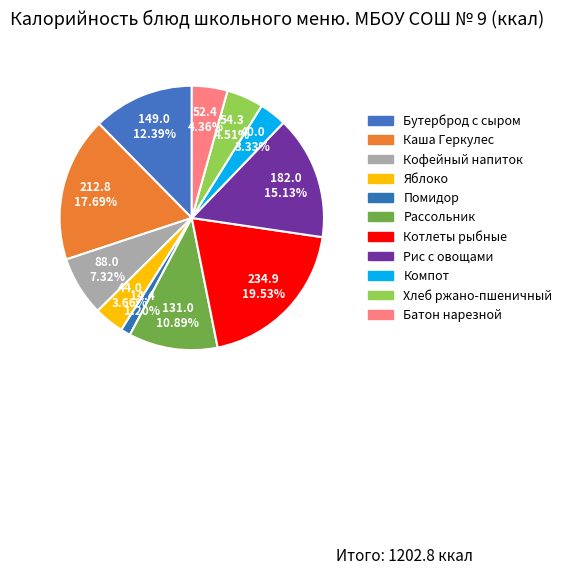

How many slices are in this pie chart?

11